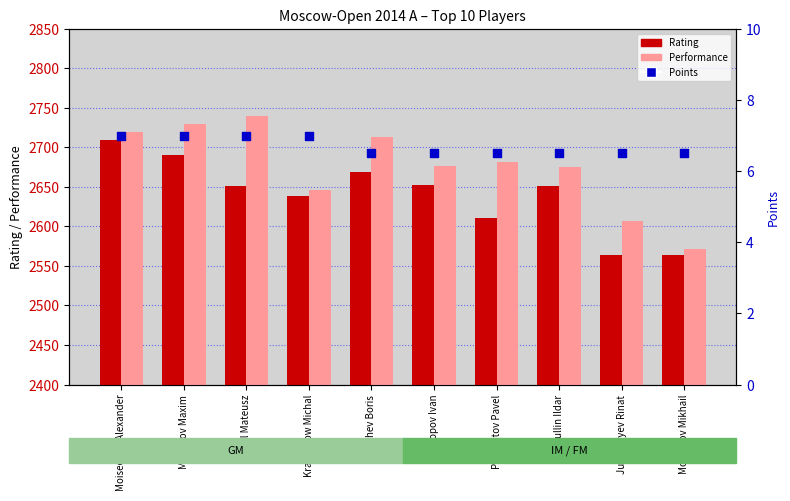

At which category is the sum across all series the highest?

Moiseenko Alexander